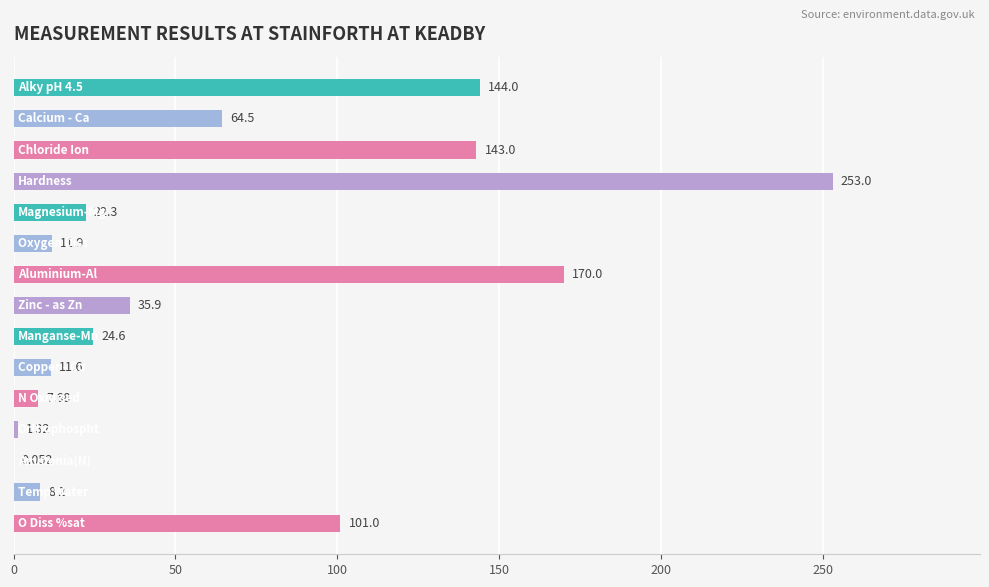

How many data points are above 24?

8